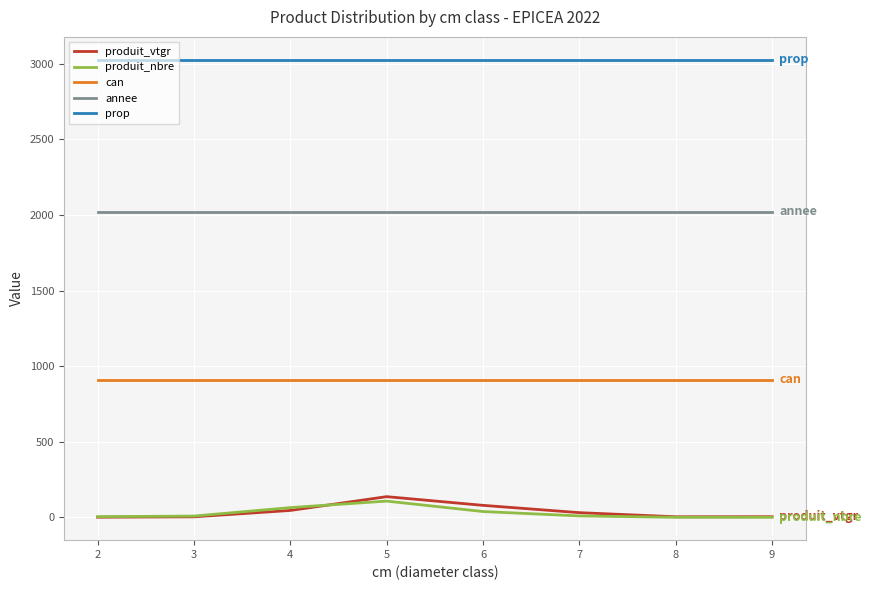

What is the maximum value for can?

911.0